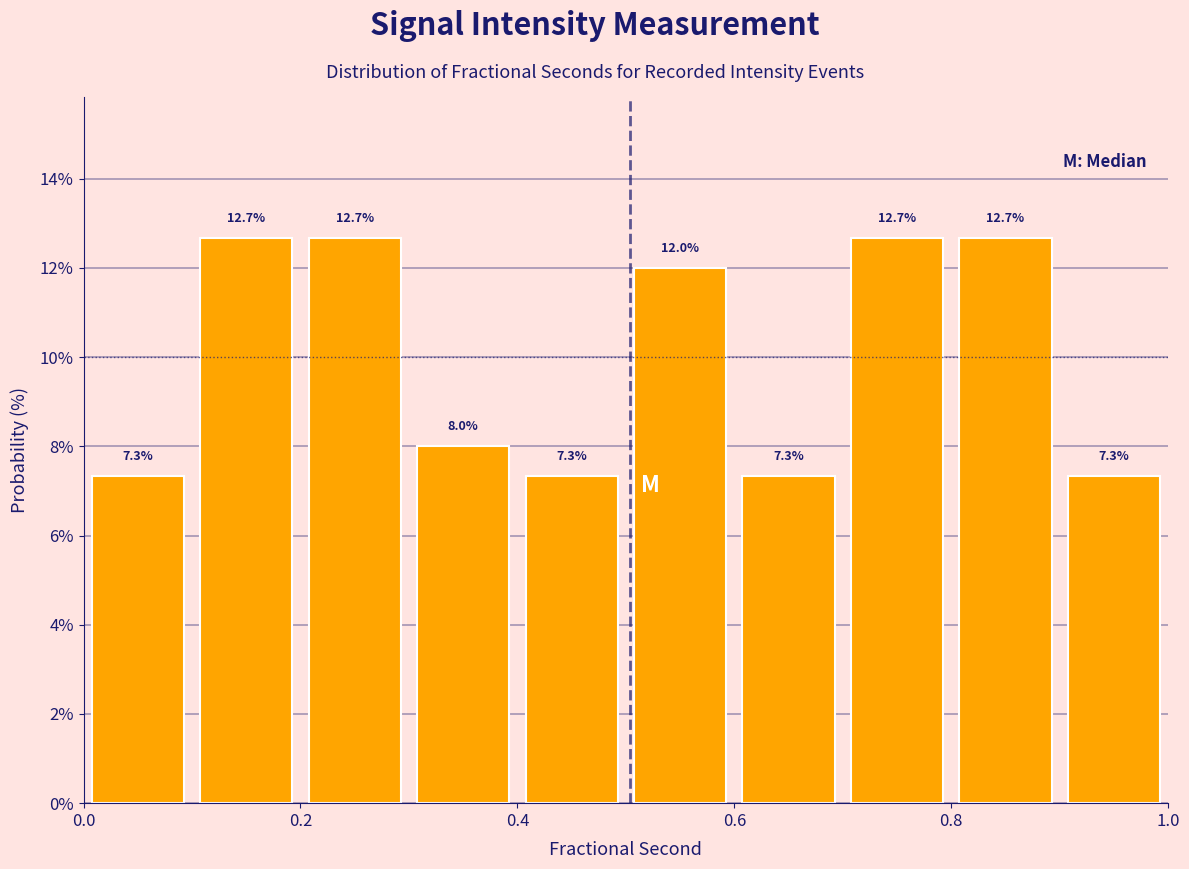

Reading left to right, list every bar in this chart as the range it spans on the x-axis followed by its height.

0.0 to 0.1: 7.3
0.1 to 0.2: 12.7
0.2 to 0.3: 12.7
0.3 to 0.4: 8.0
0.4 to 0.5: 7.3
0.5 to 0.6: 12.0
0.6 to 0.7: 7.3
0.7 to 0.8: 12.7
0.8 to 0.9: 12.7
0.9 to 1.0: 7.3